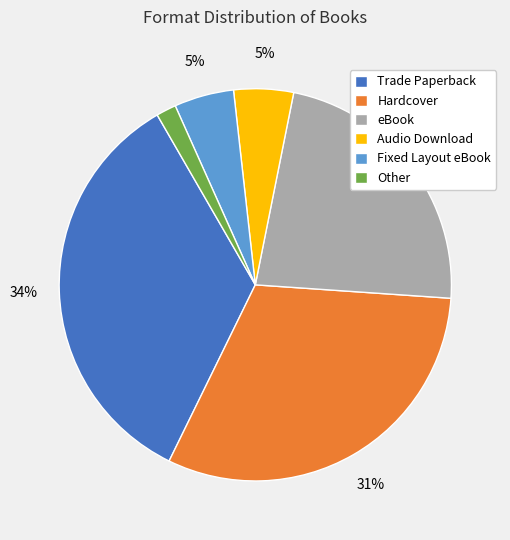

Is the sum of eBook and Fixed Layout eBook greater than half?

No